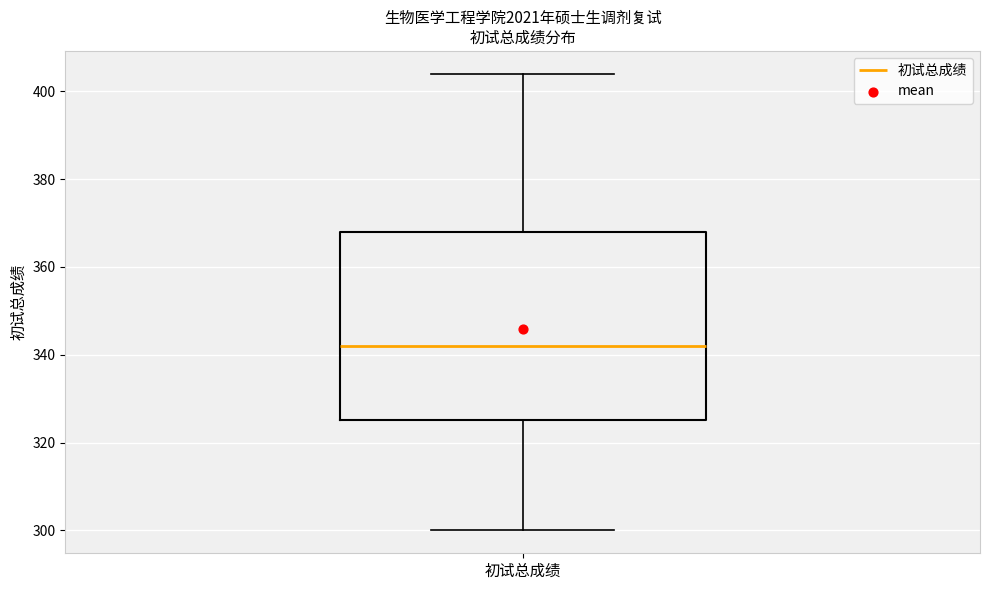

Read this box plot against the y-axis: the position of the median line, the range covered by the box, and the ends of both whiskers. The values are not printed on the chart, so give them approximately, as read against the axis.

median 342, box 326 to 368, whiskers 300 to 404